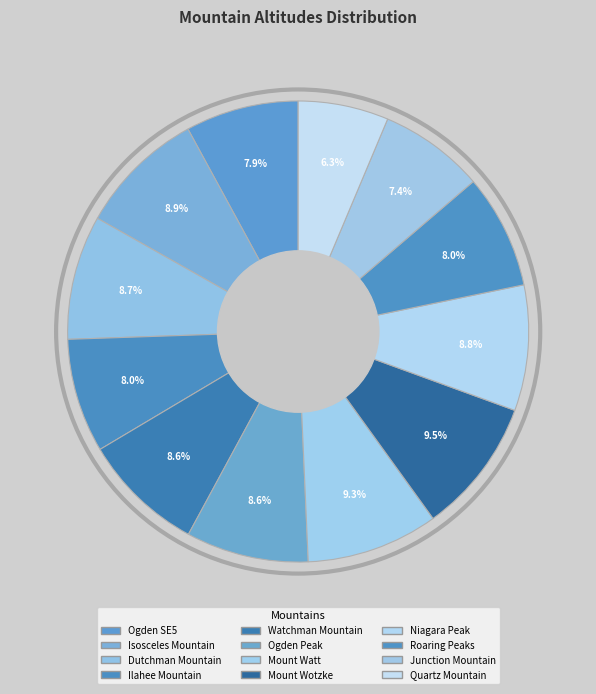

How many slices are in this pie chart?

12